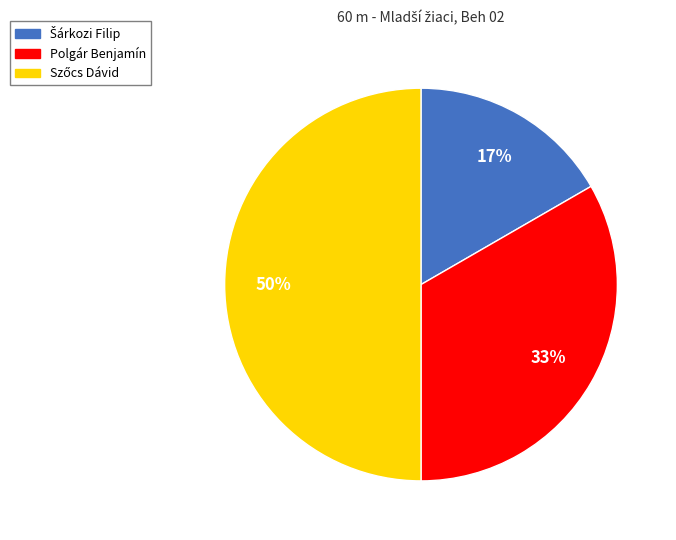

To the nearest percent, what portion does Polgár Benjamín represent?

33%